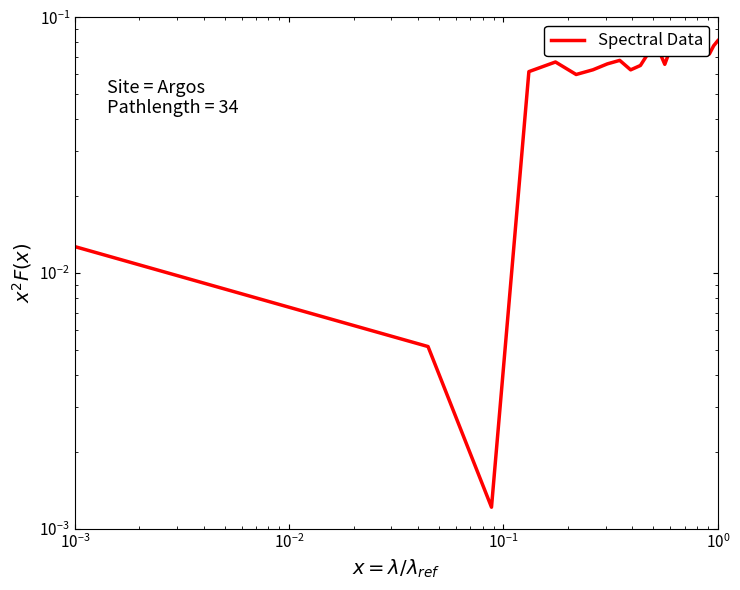

What is the value of the 6th point from the left?

0.1